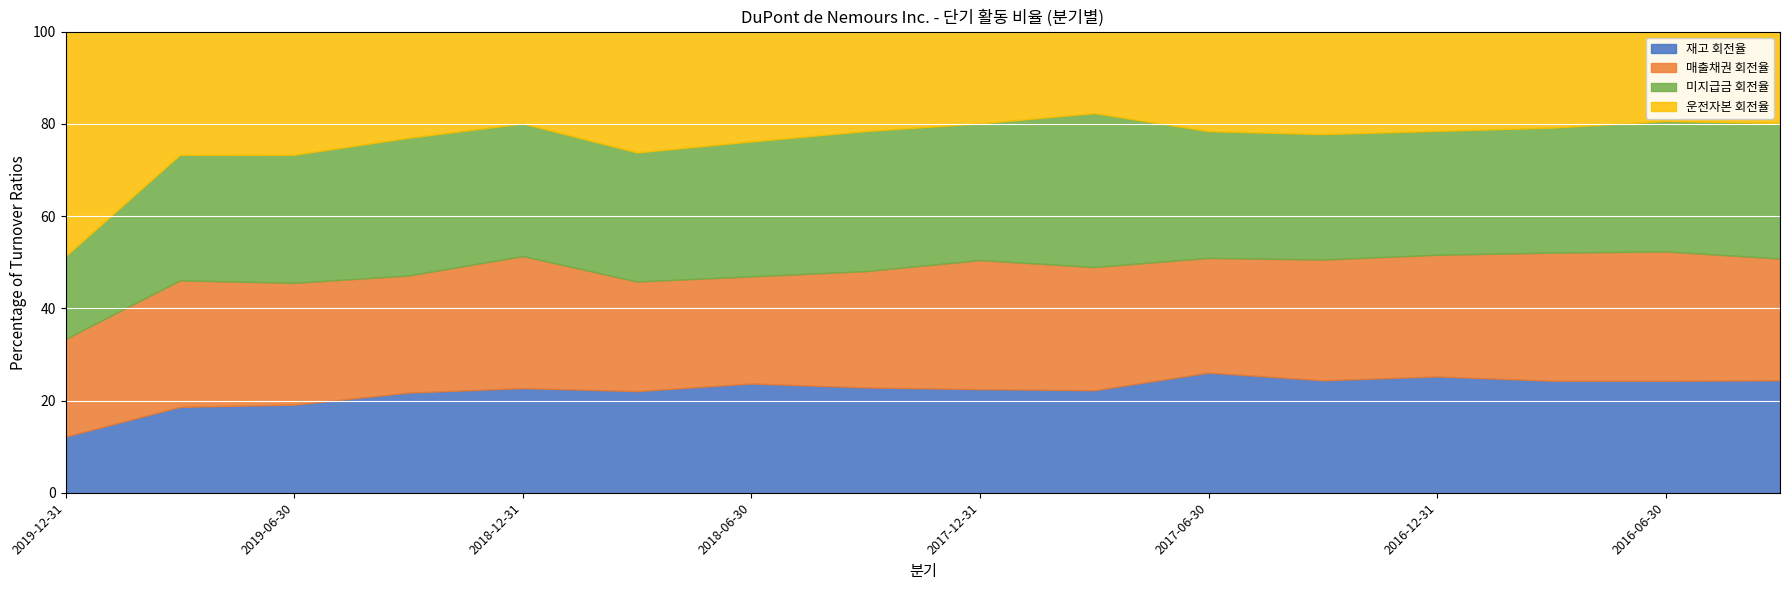

The 재고 회전율 series shows 37.1 at 2018-06-30. True or false?

False